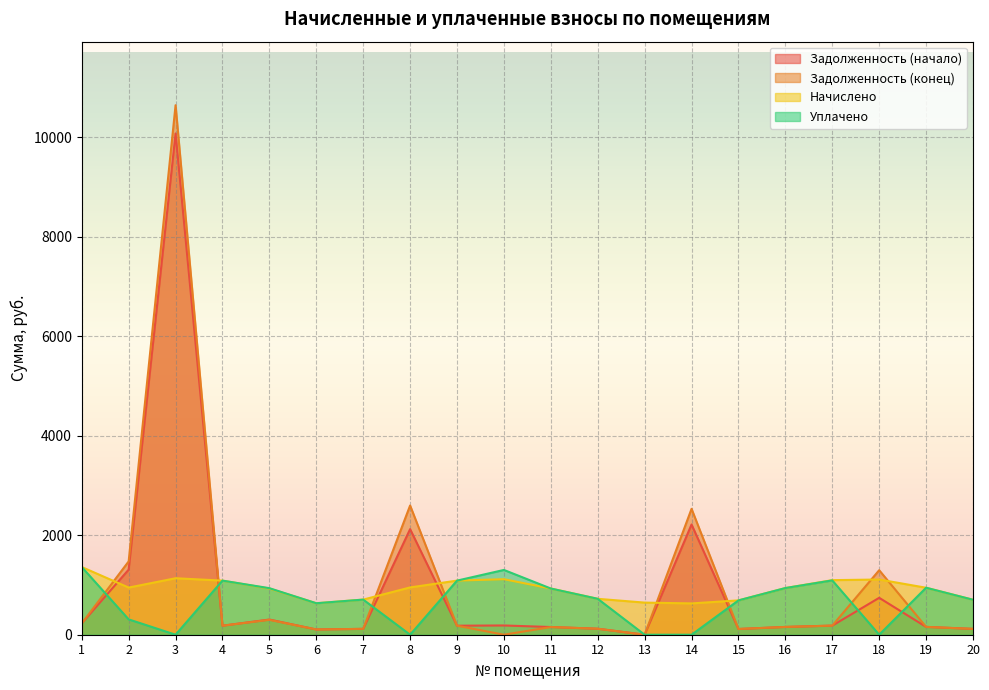

How many intersections are there between uplacheno and nachisleno?

1